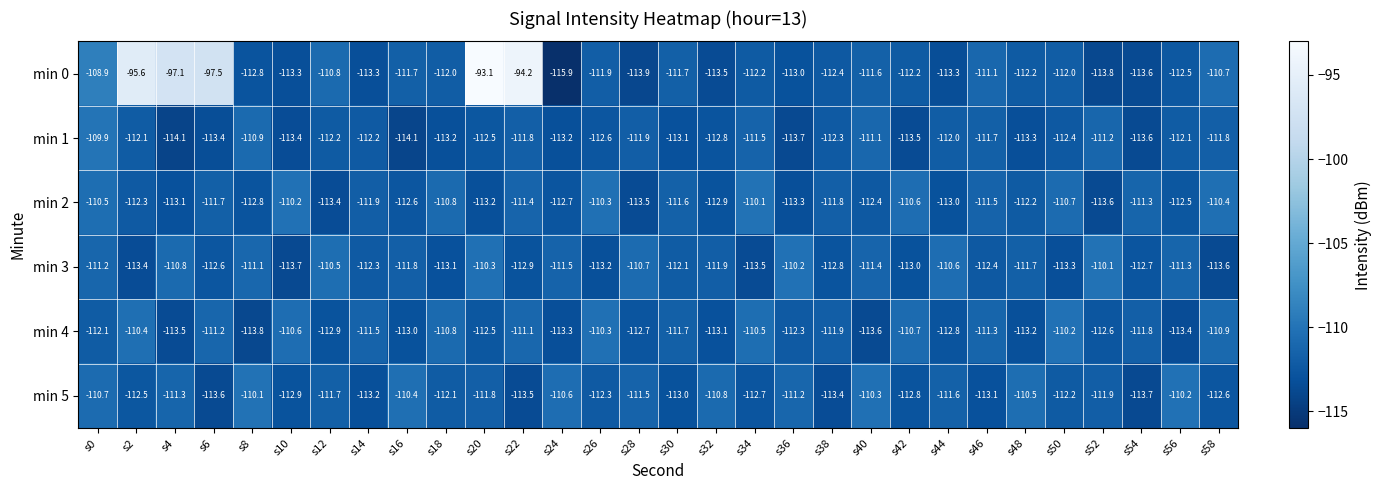

At which category does the chart reach its peak across all series?

s20